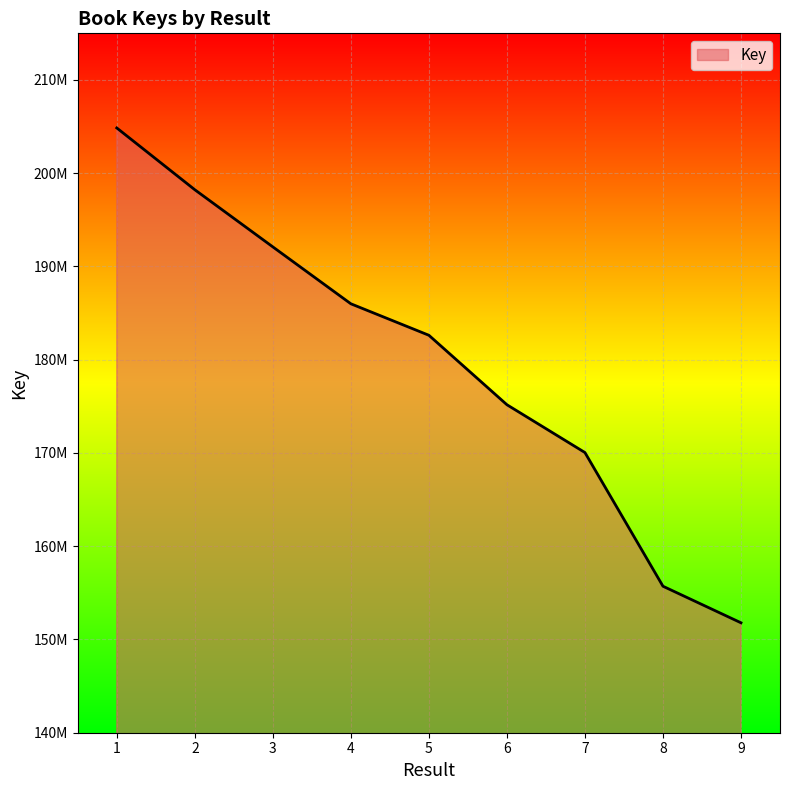

What is the ratio of the value at 7 to the value at 5?

0.9